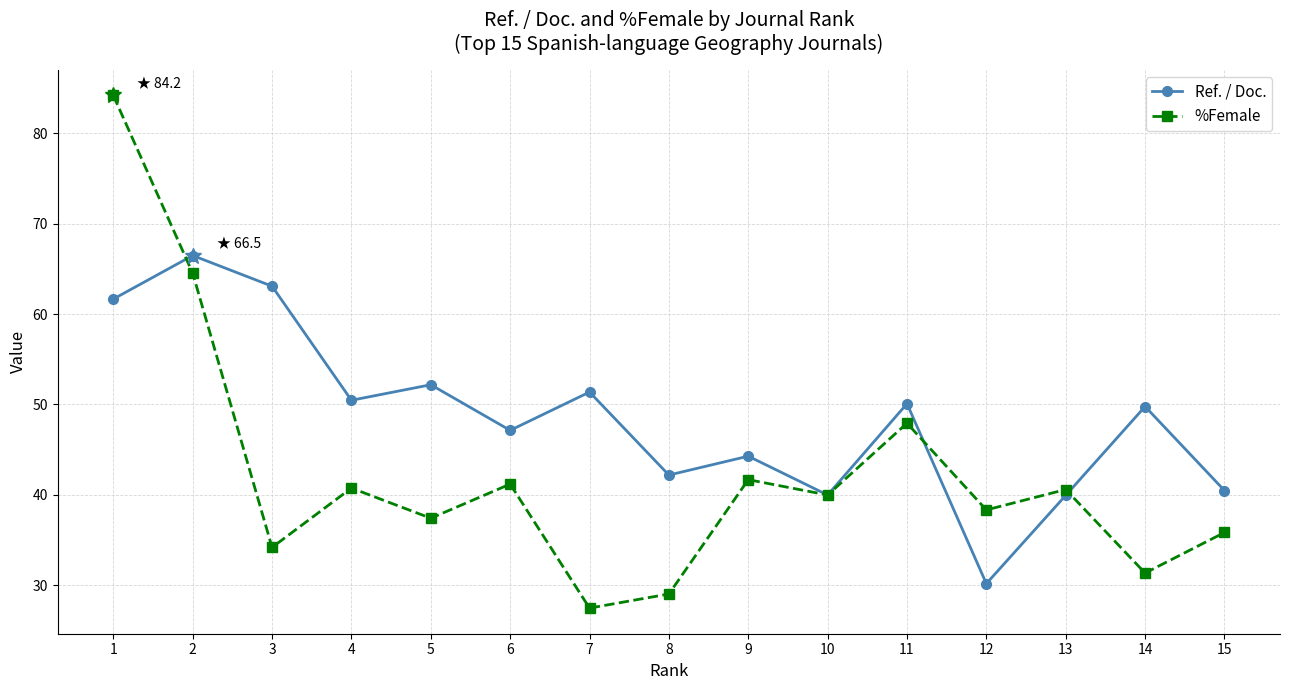

Where is Ref. / Doc. nearest to the value 48?

6